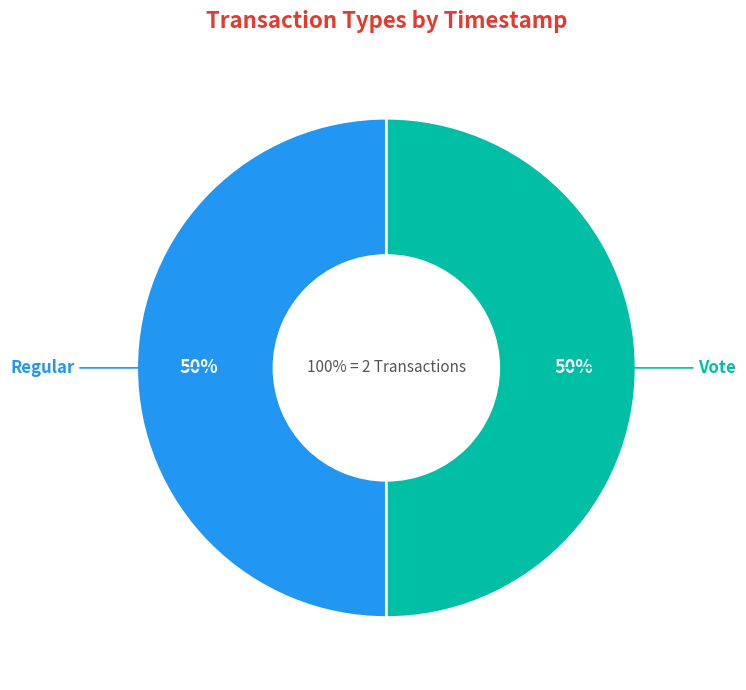

Is Vote the majority of the pie?

No